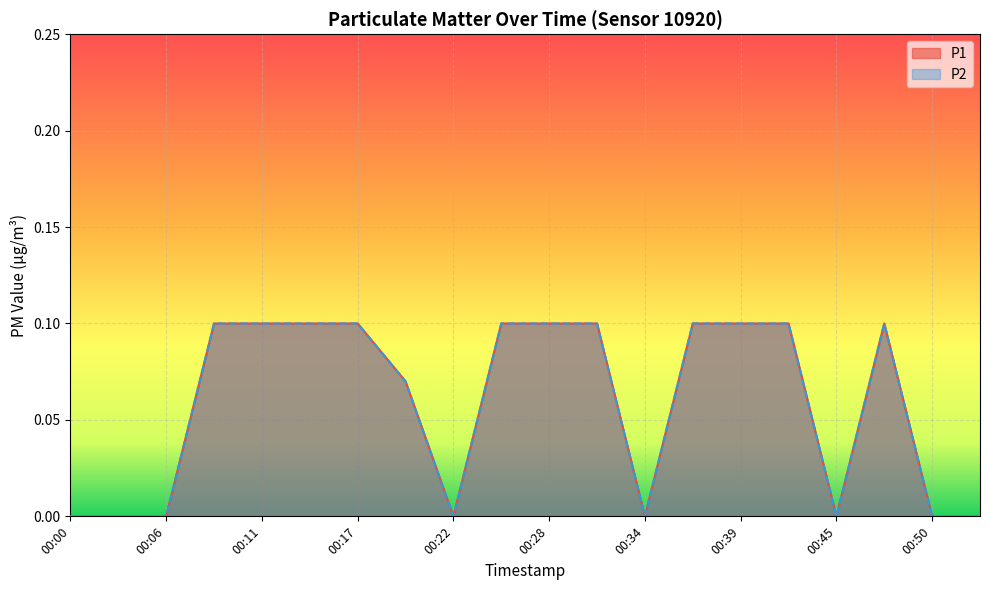

What is the value of the P1 point at the 10th from the left?

0.1